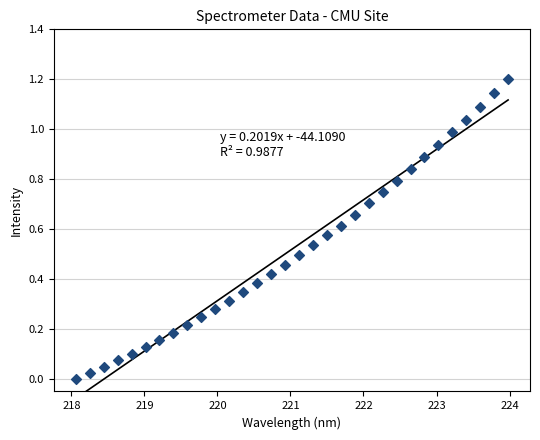

What is the range of Y values (max minus min)?

1.2